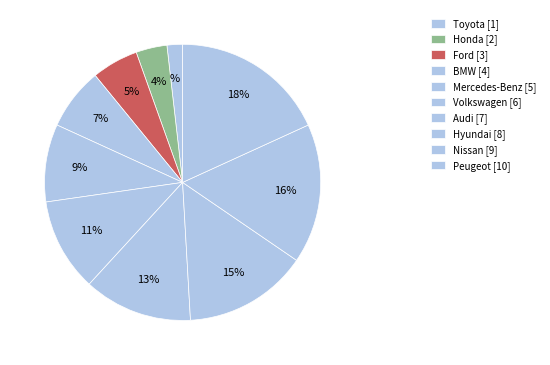

Is there a majority slice in this chart?

No